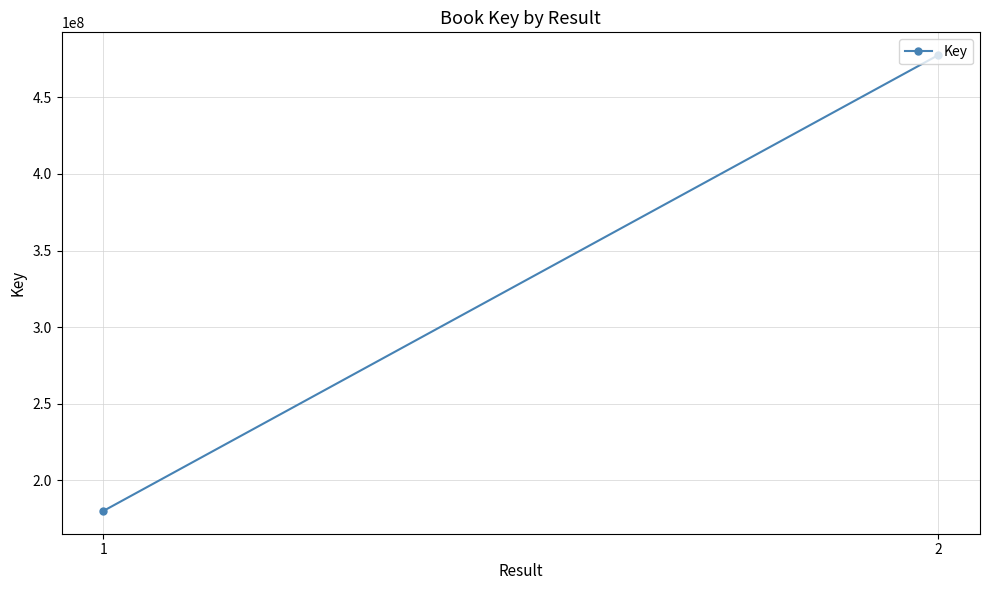

Rank the categories by value from lowest to highest.

1, 2